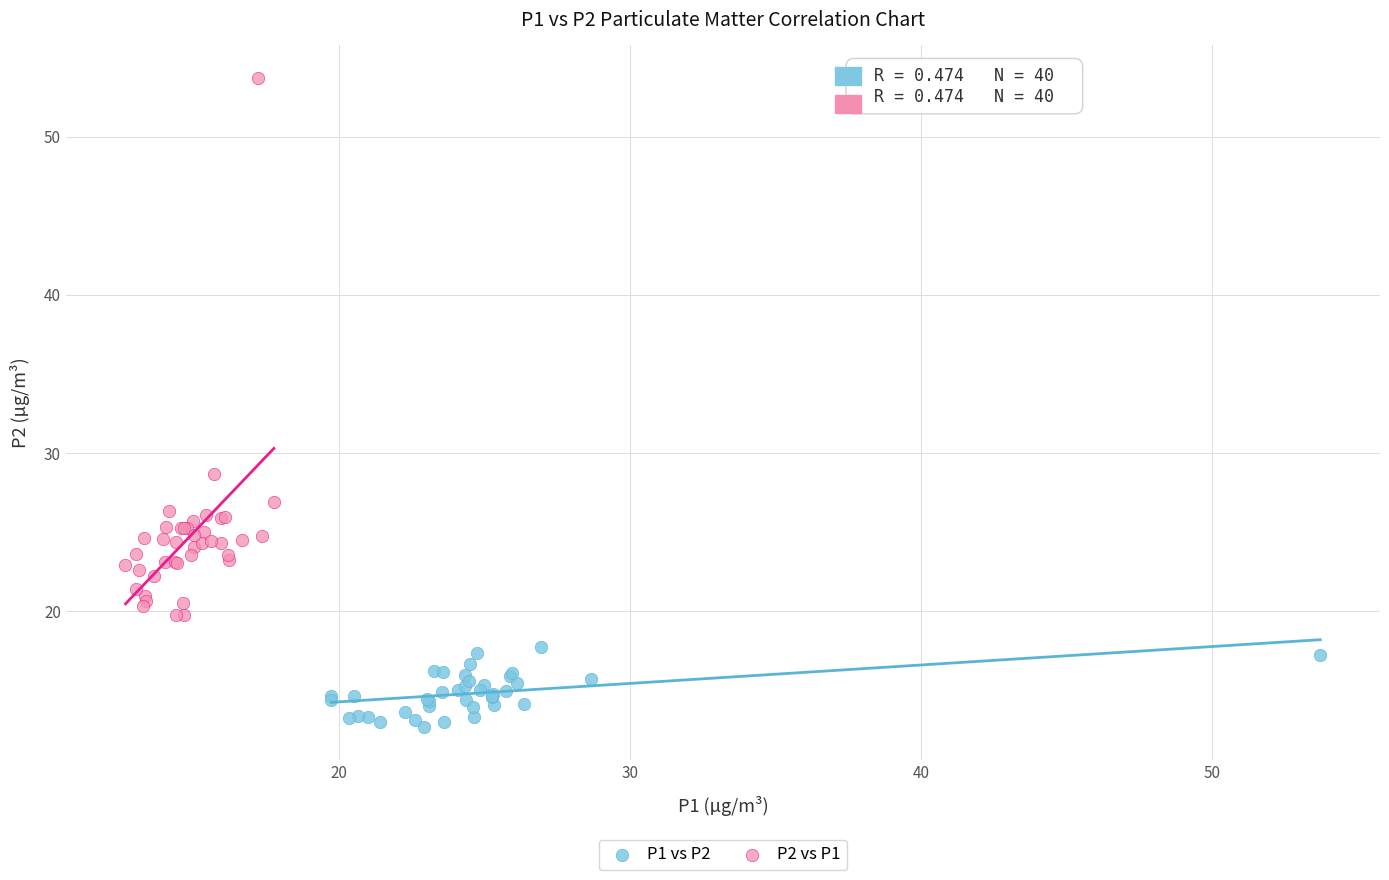

Which series has the largest Y range (max minus min)?

P2 vs P1